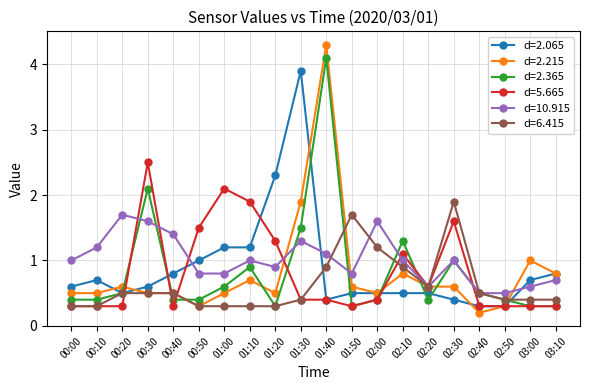

At how many categories does at least one series exceed 0?

20